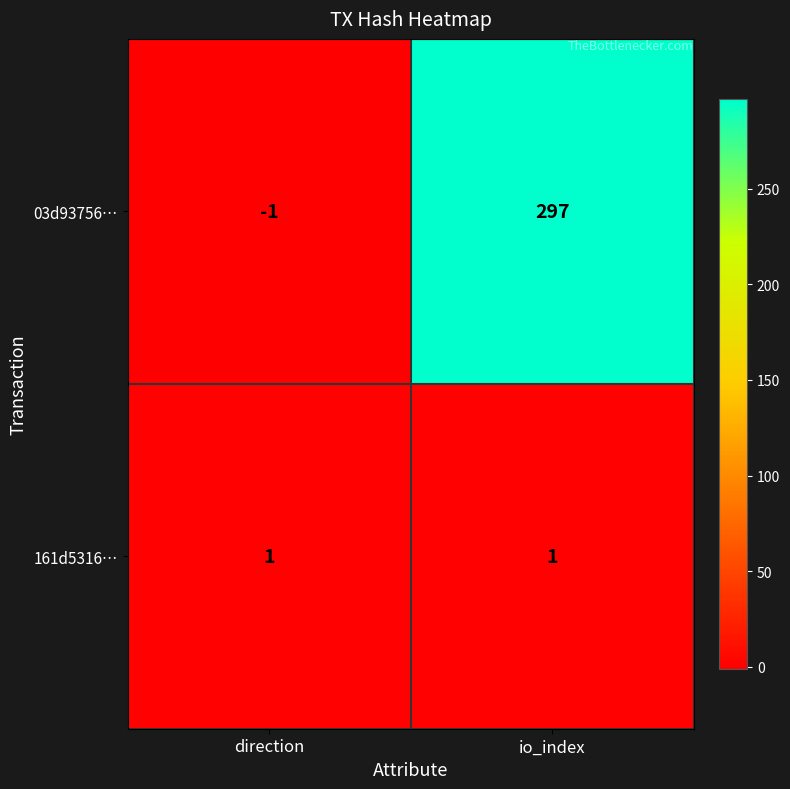

What is the greatest value displayed?

297